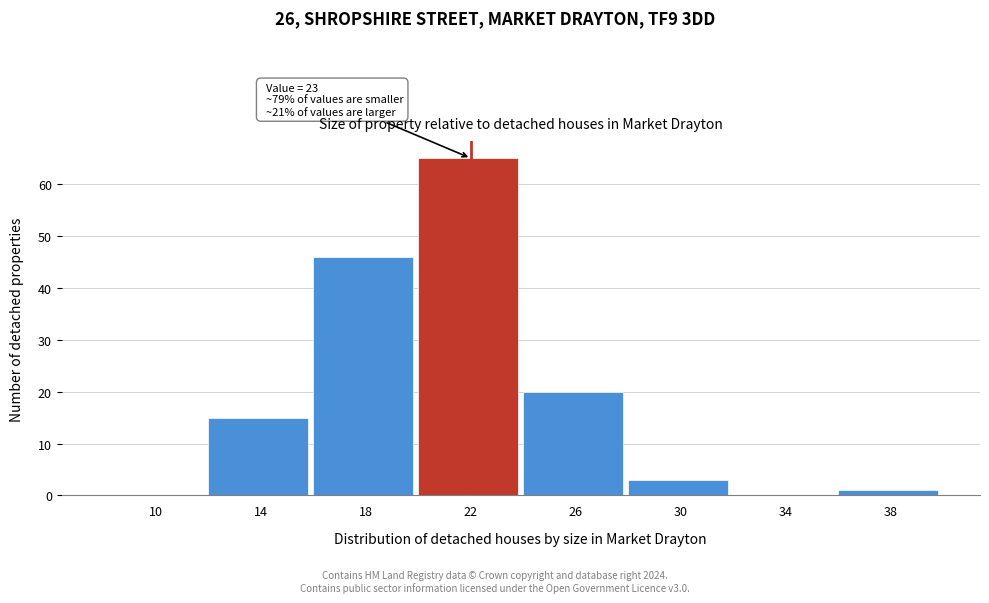

Reading left to right, transcribe all the data shown in this chart.

10=0	14=15	18=46	22=65	26=20	30=3	34=0	38=1